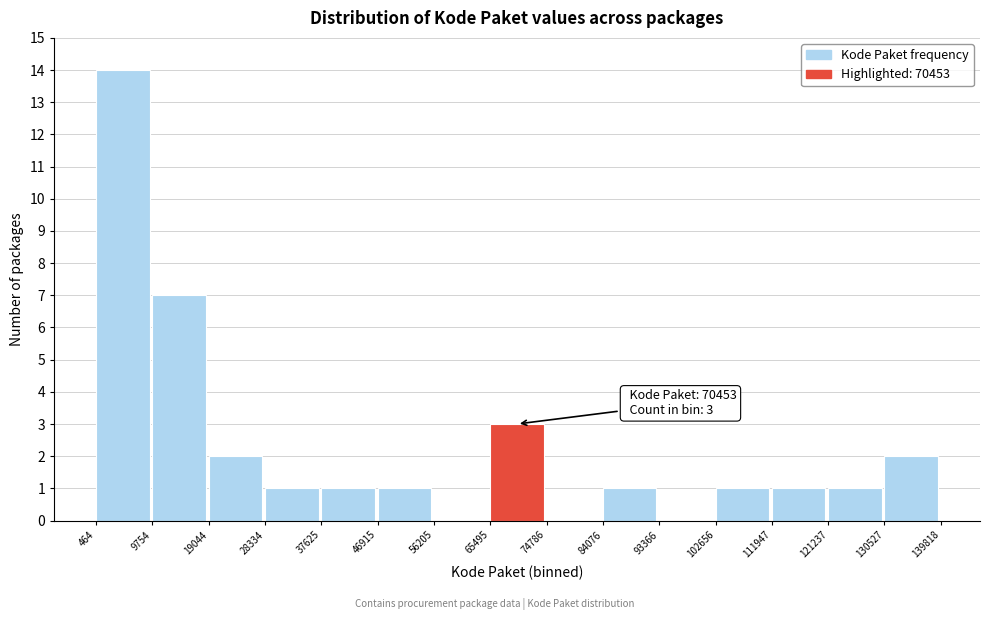

Which range on the x-axis has the tallest bar?

464 to 9754